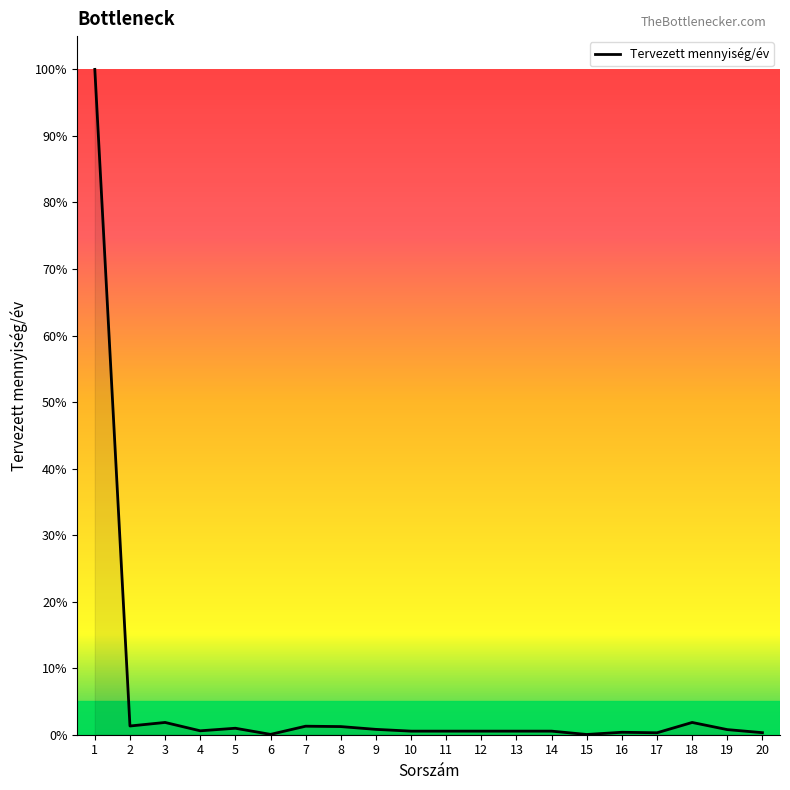

The value at 20 is 0.3. True or false?

True